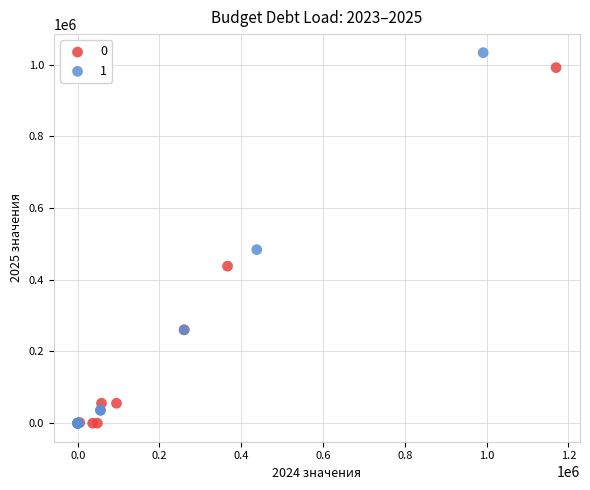

Which series contains the highest Y value?

1